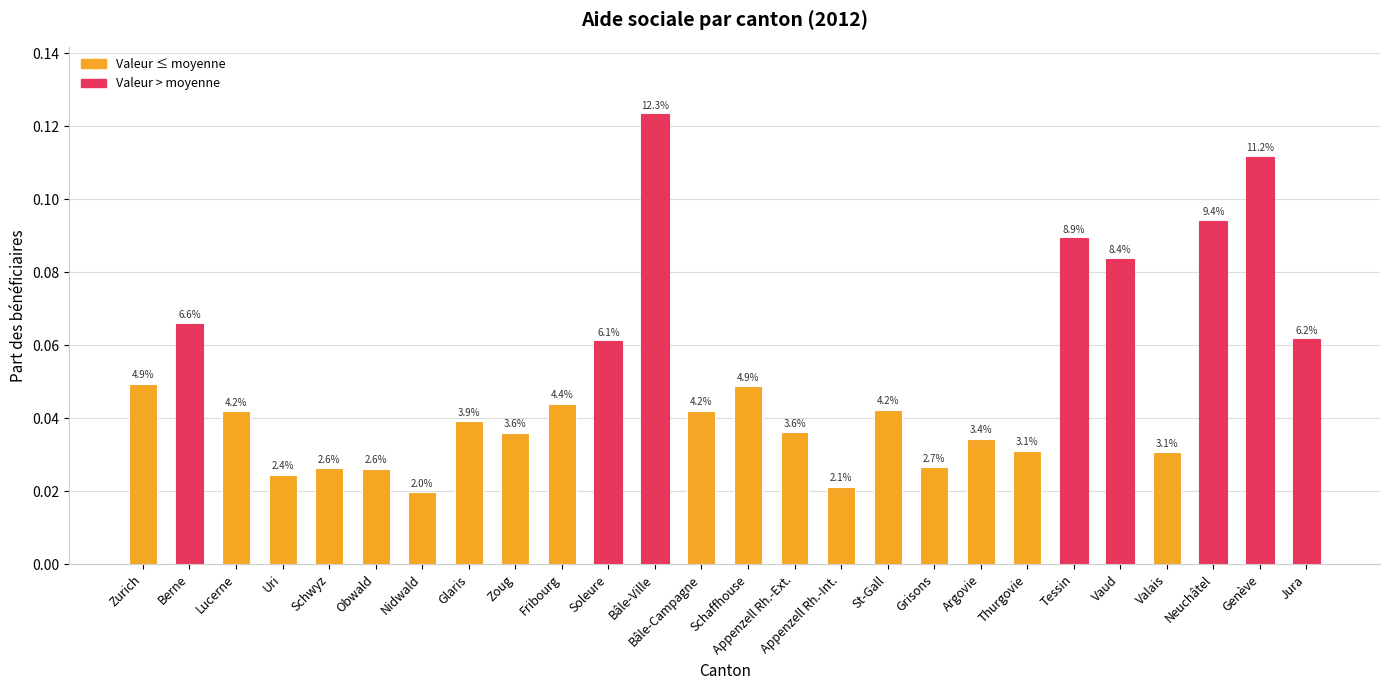

Does the chart contain stacked bars?

No